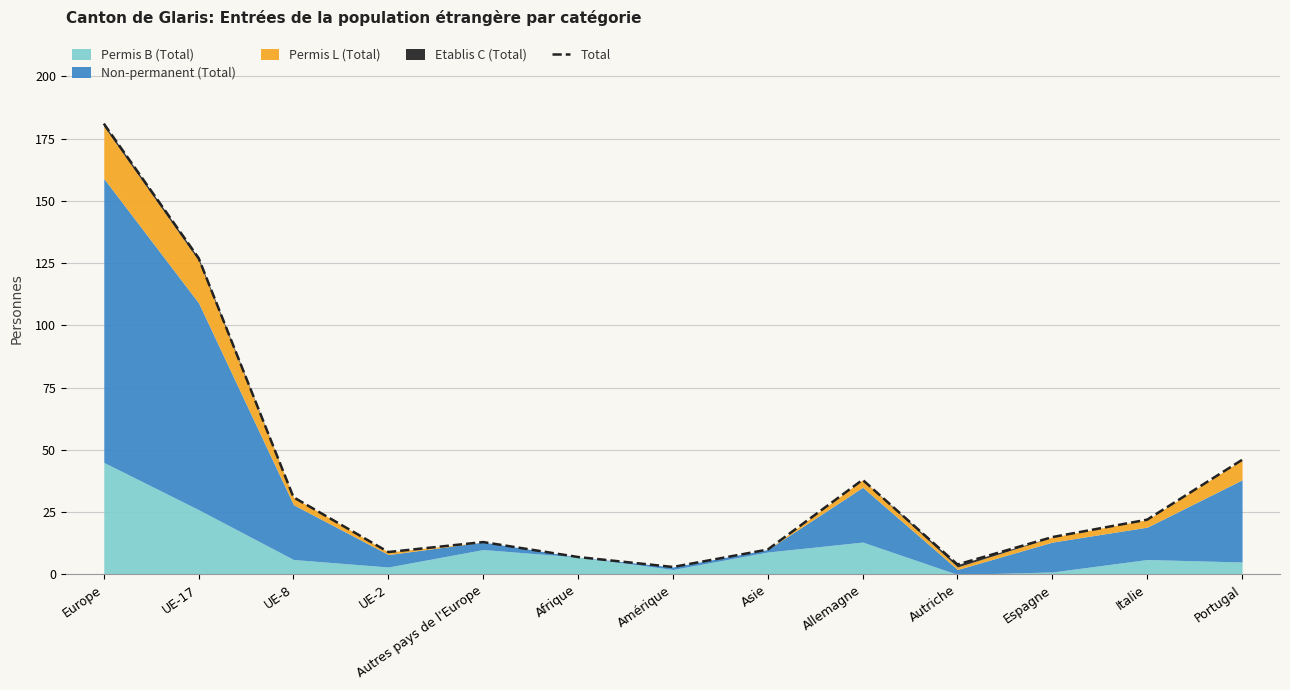

What is the label of the 11th point from the left?

Espagne